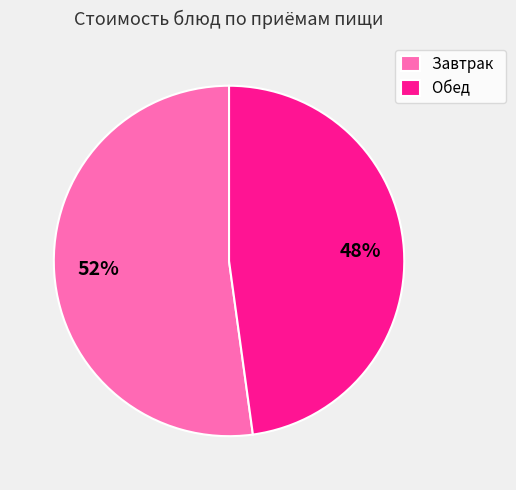

To the nearest percent, what percentage of the pie is Завтрак?

52%